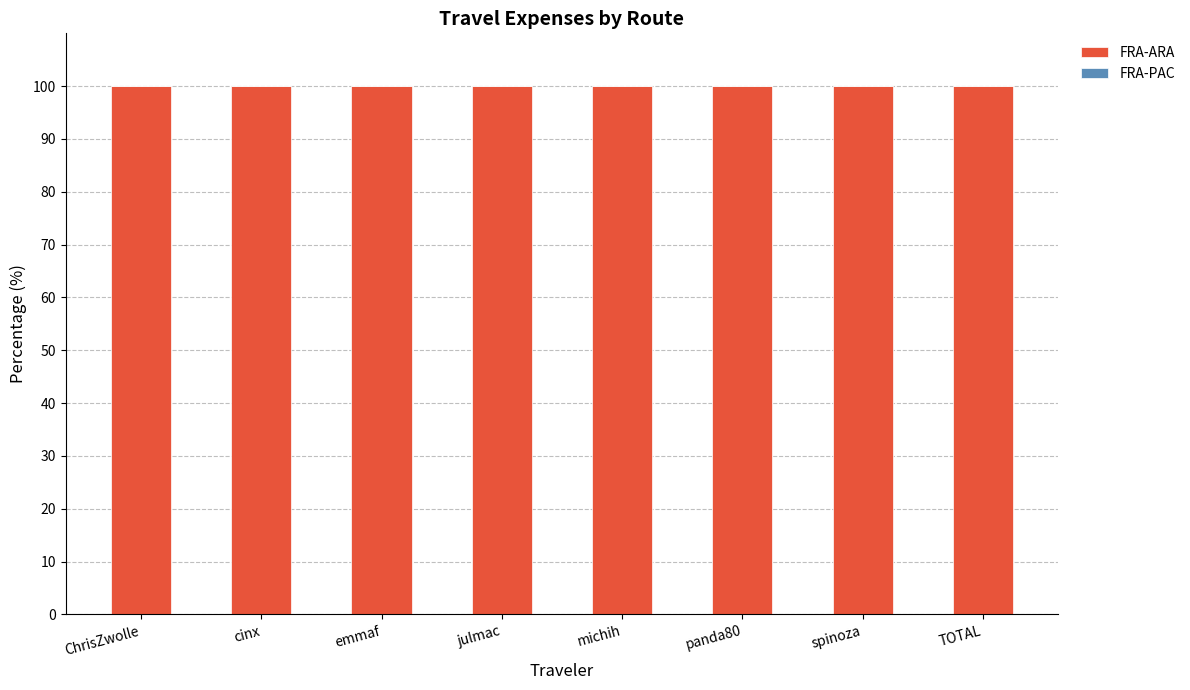

True or false: FRA-ARA has a value of 100.0 at panda80.

True